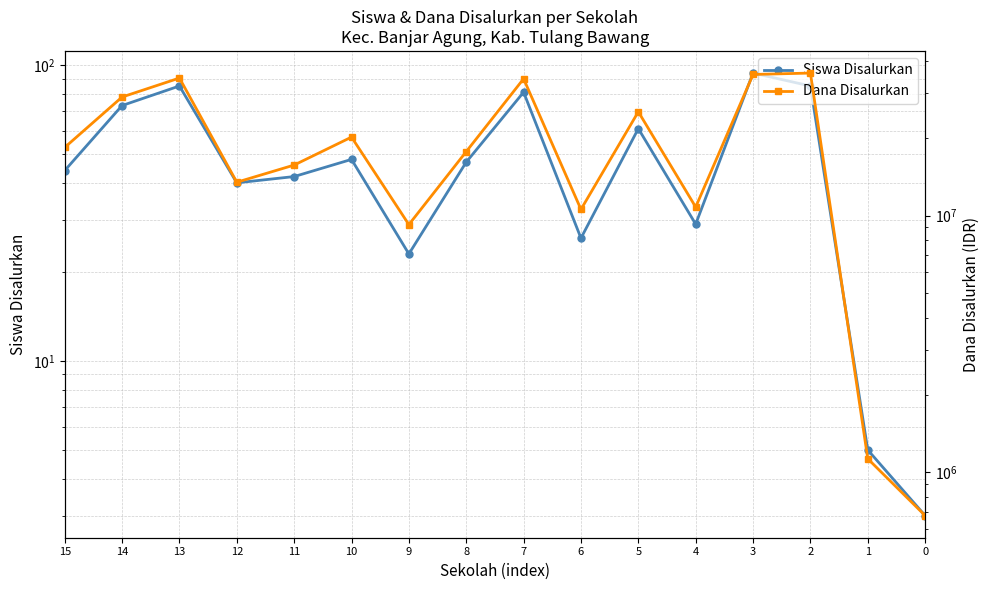

True or false: Dana Disalurkan and Siswa Disalurkan intersect in this chart.

False